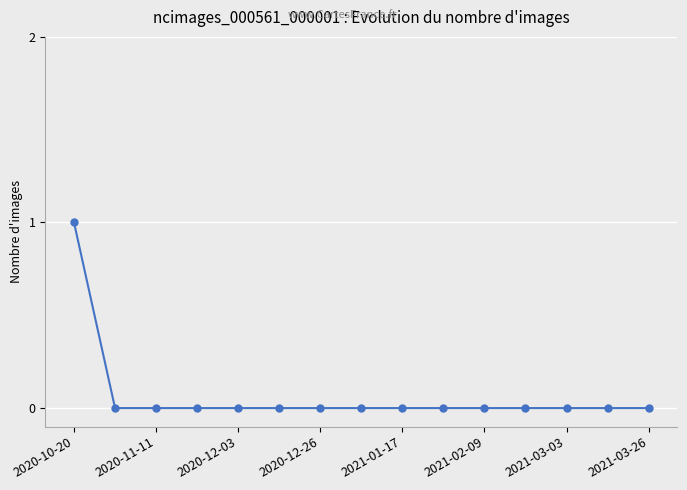

How many series are shown in this chart?

1